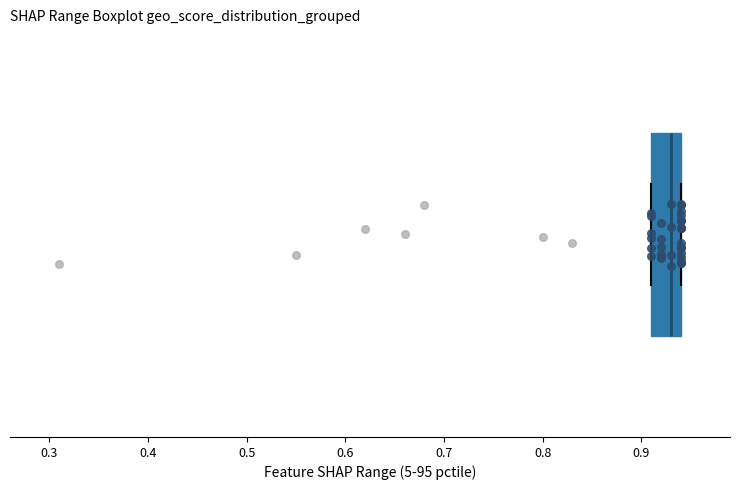

Where is the right edge of the box on the x-axis? The values are not printed on the chart, so give them approximately, as read against the axis.

0.94